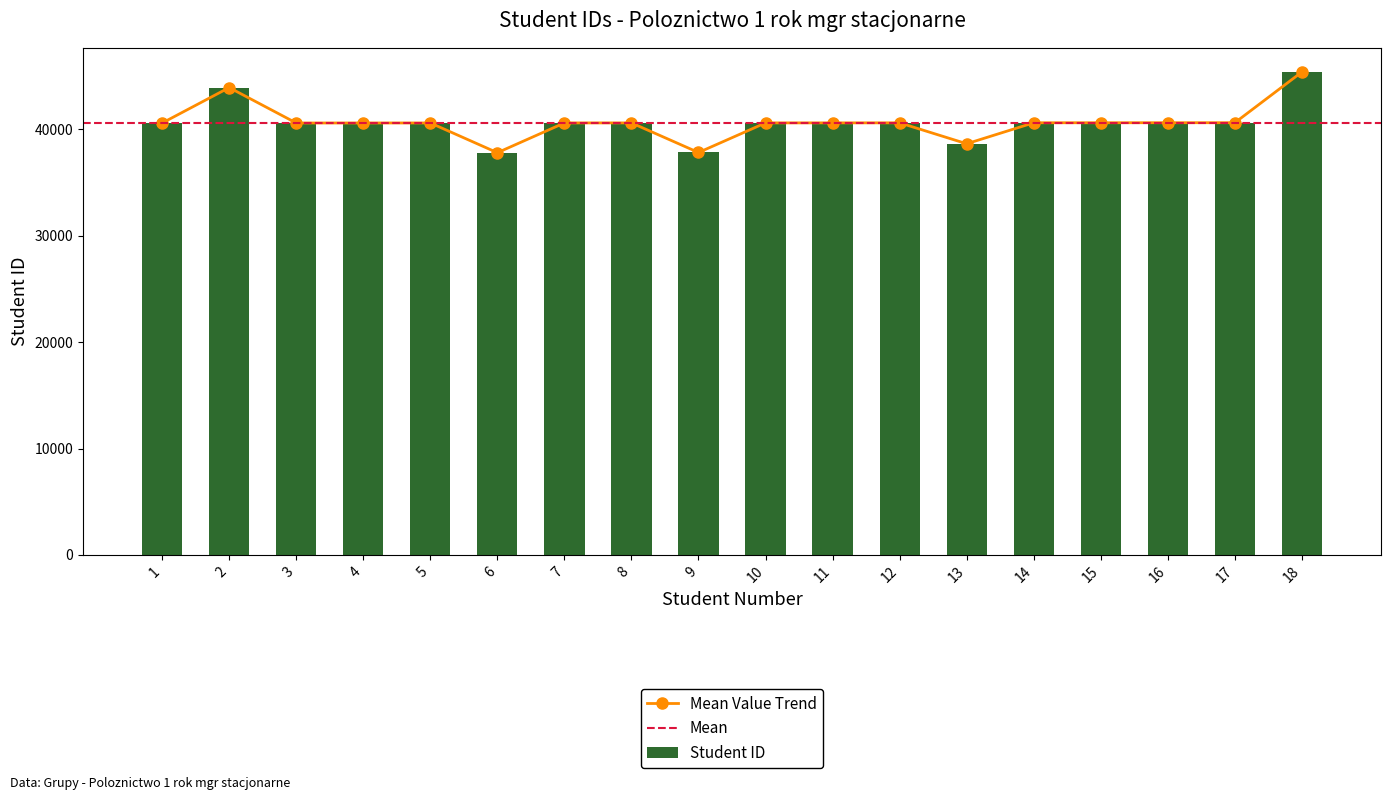

Rank the categories by value from highest to lowest.

18, 2, 17, 16, 15, 14, 12, 11, 10, 8, 7, 5, 4, 3, 1, 13, 9, 6